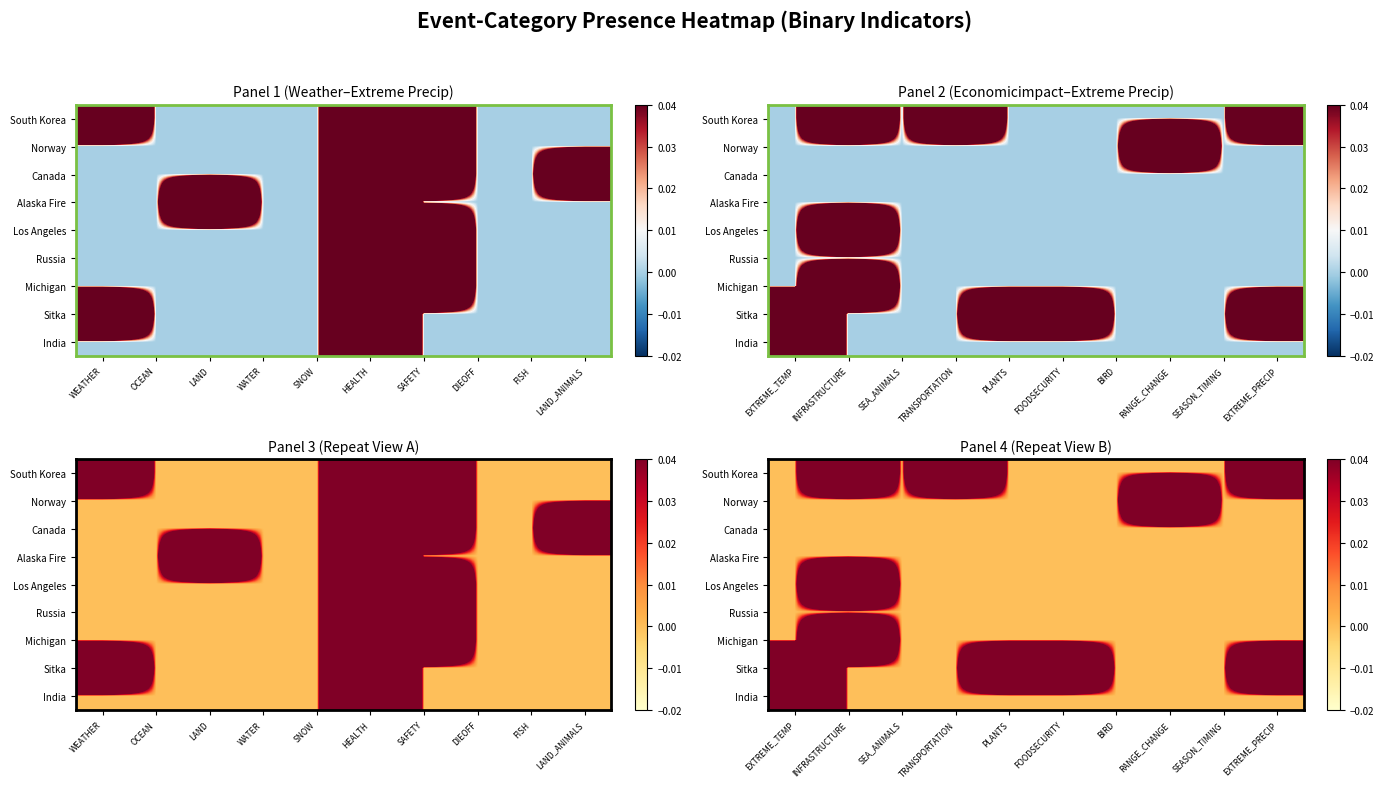

At BIRD, list the series in order from smallest to largest.

South Korea, Norway, Canada, Alaska Fire, Los Angeles, Russia, Michigan, Sitka, India